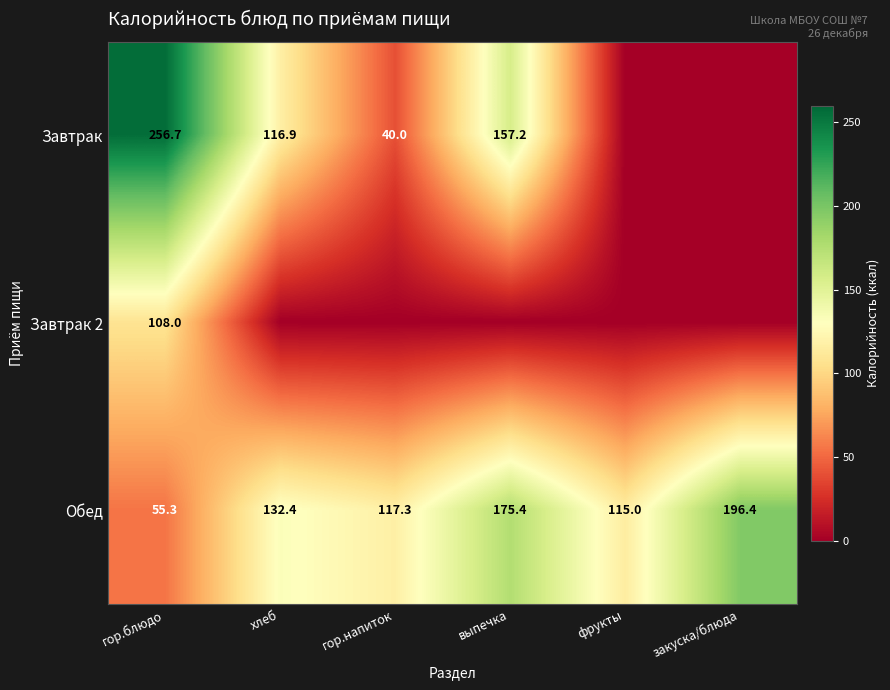

At how many categories does at least one series exceed 111?

6